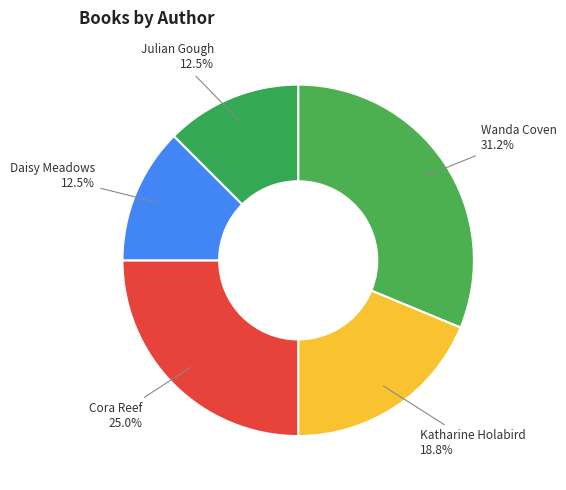

To the nearest percent, what portion does Katharine Holabird represent?

19%